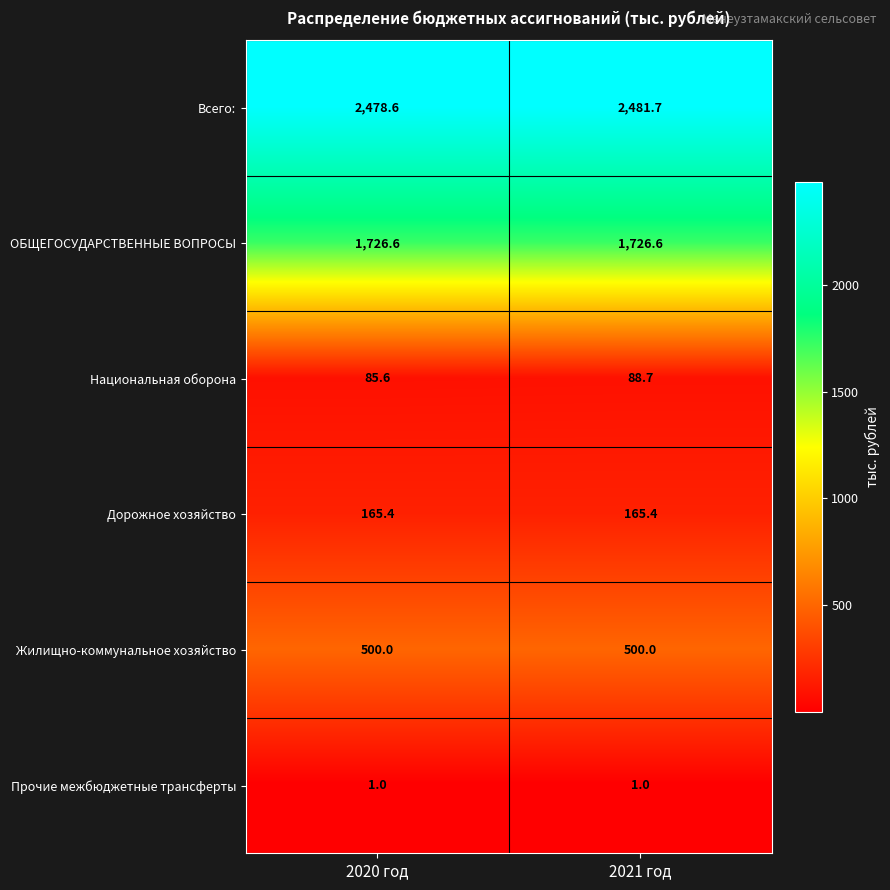

What is the approximate value of Прочие межбюджетные трансферты at 2020 год?

1.0